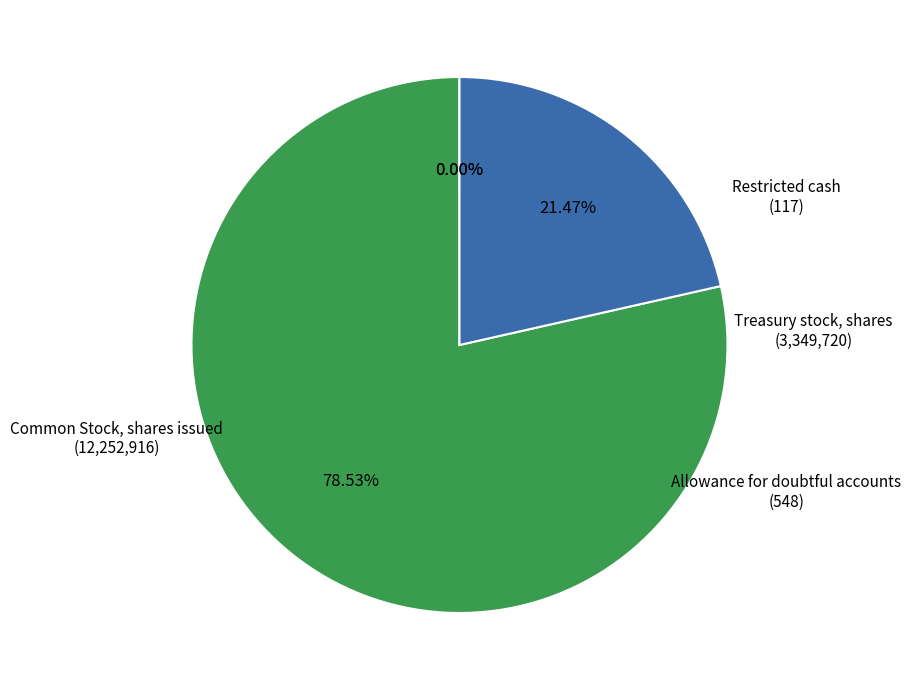

Is there a majority slice in this chart?

Yes